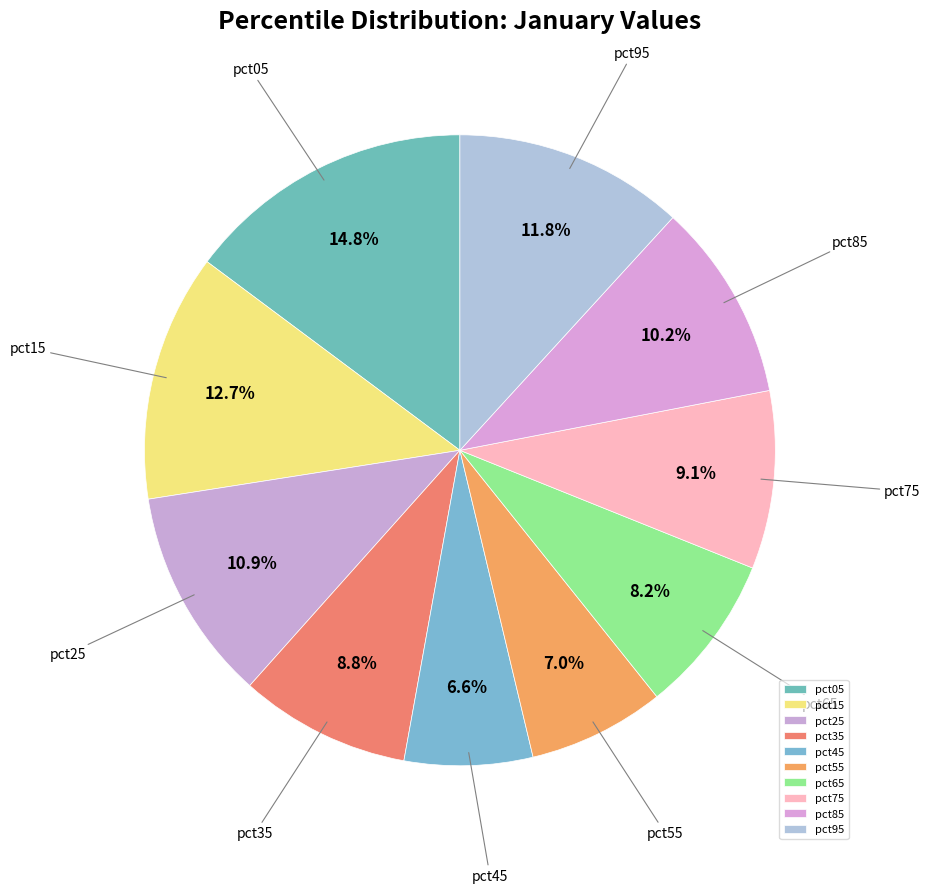

To the nearest percent, what is the combined percentage of pct05 and pct85?

25%